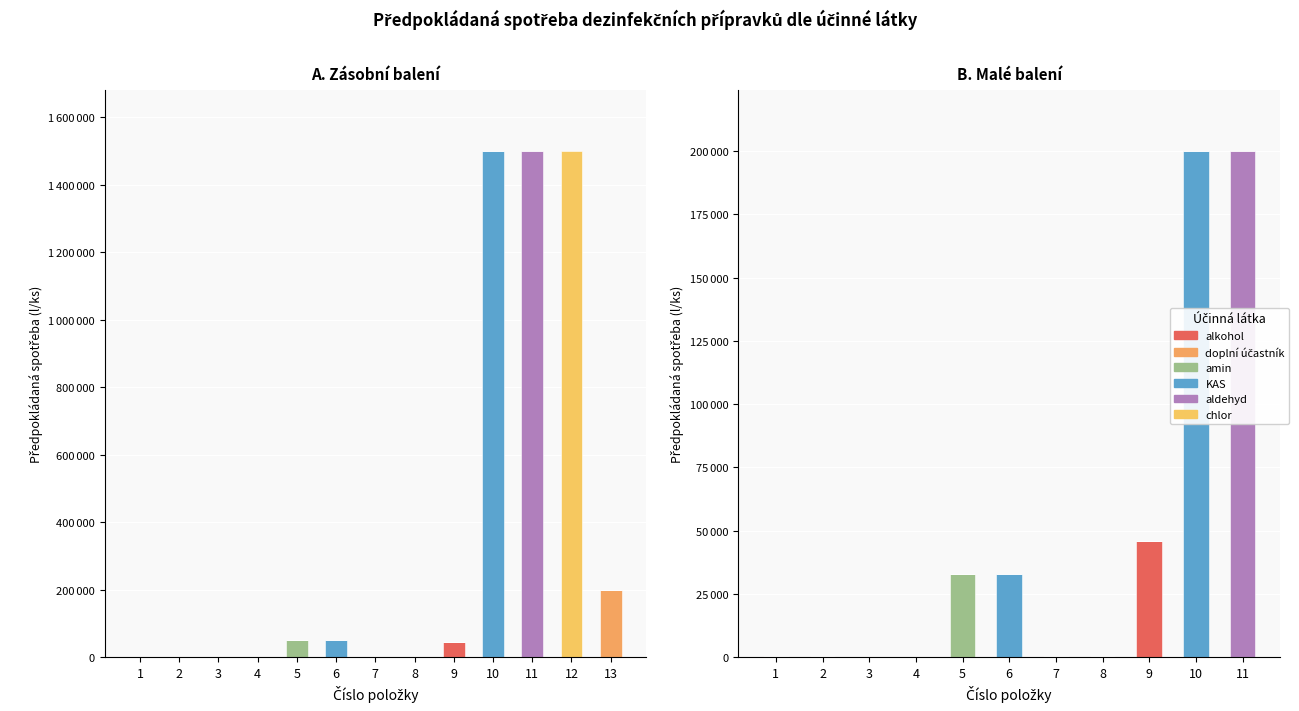

Which category has the lowest value in the aldehyd series?

1